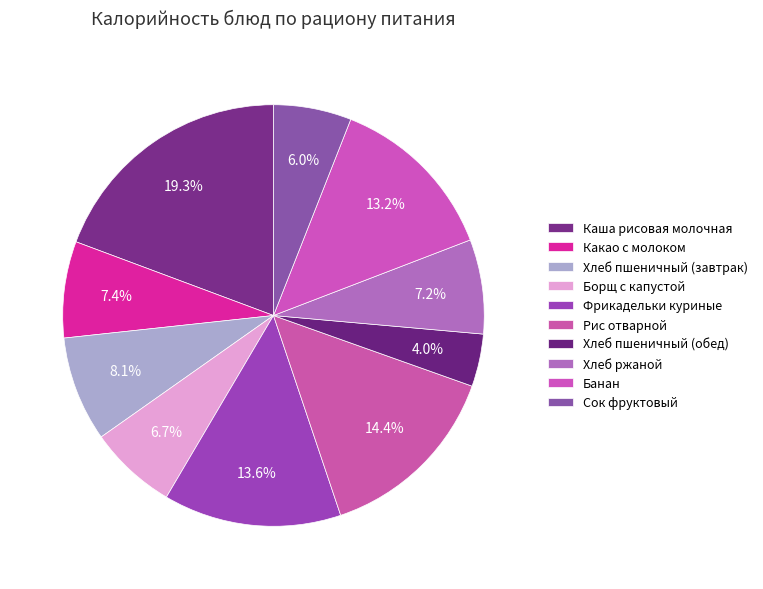

How many slices are in this pie chart?

10